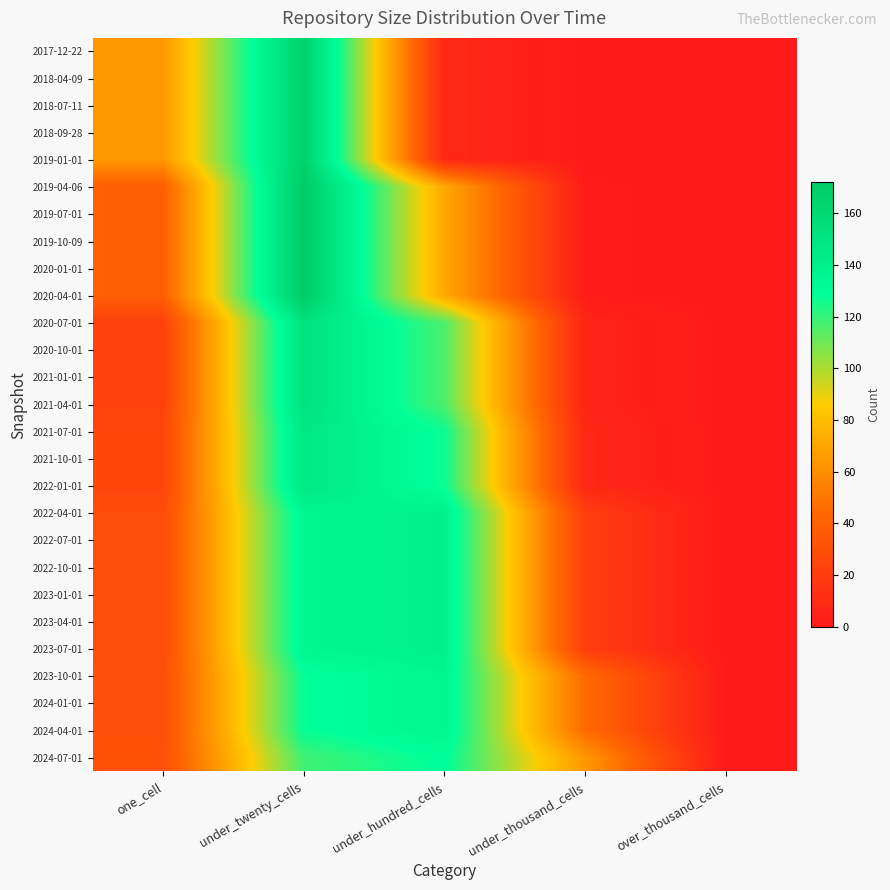

What is the difference between the highest and lowest values at one_cell?

41